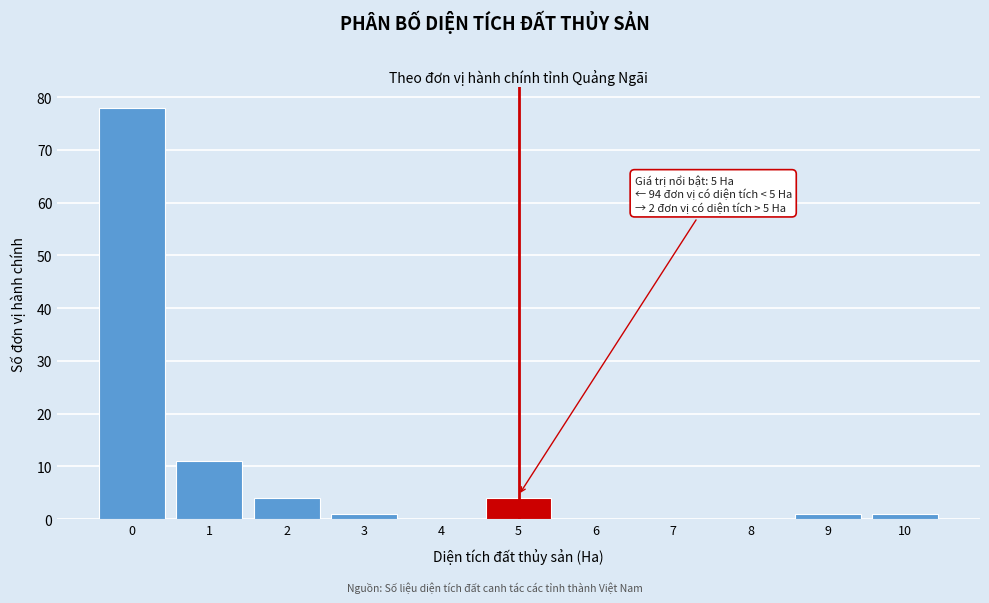

Reading left to right, list all the values displayed in this chart.

0=78	1=11	2=4	3=1	4=0	5=4	6=0	7=0	8=0	9=1	10=1